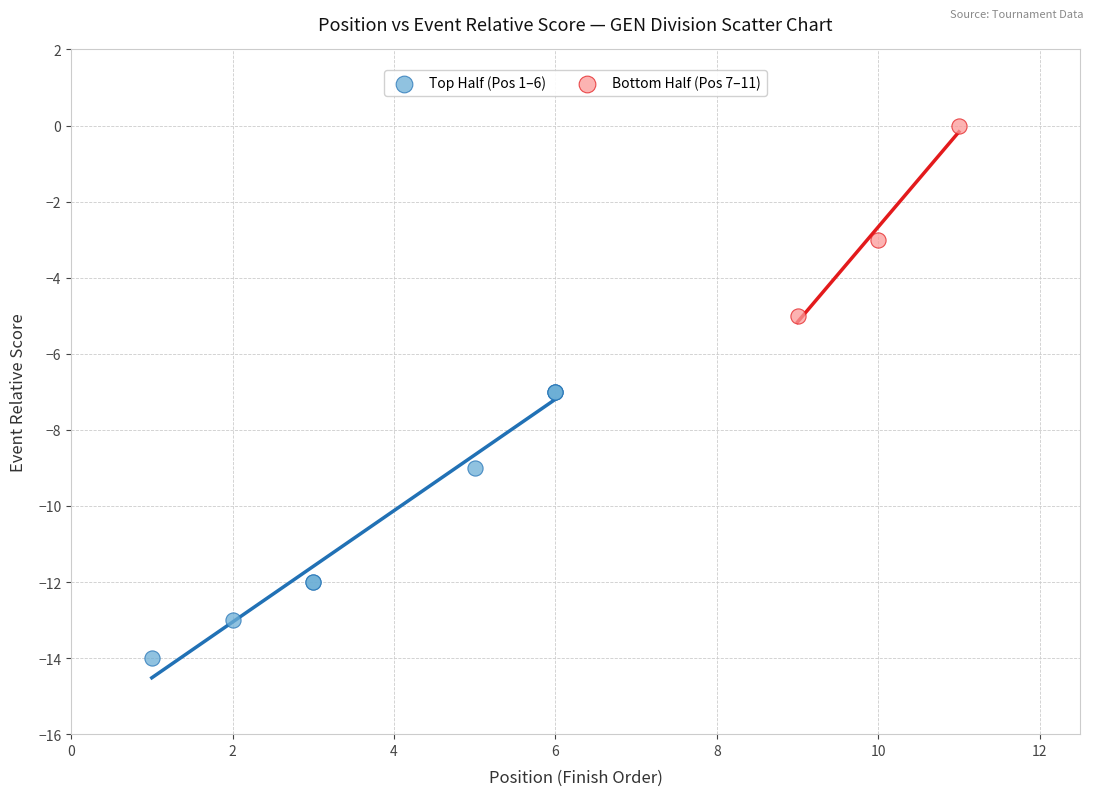

Which series contains the highest Y value?

Bottom Half (Pos 7–11)